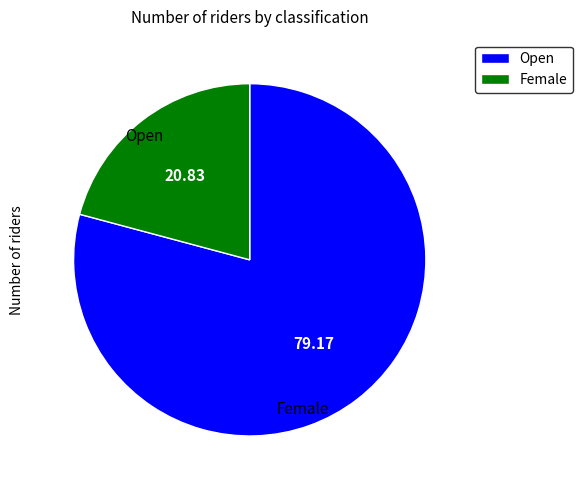

Combined, do Female and Open account for over 50%?

Yes